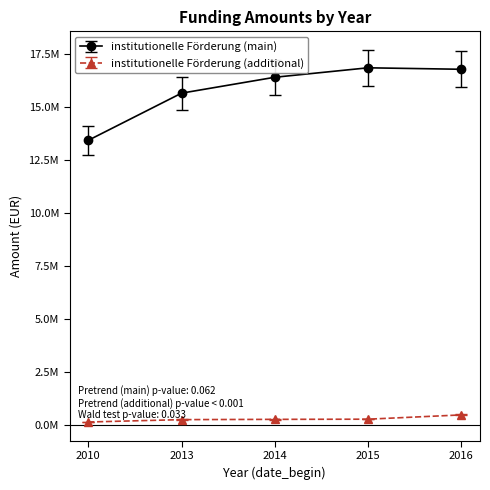

What is the value of the institutionelle Förderung (additional) point at the 5th from the left?

475000